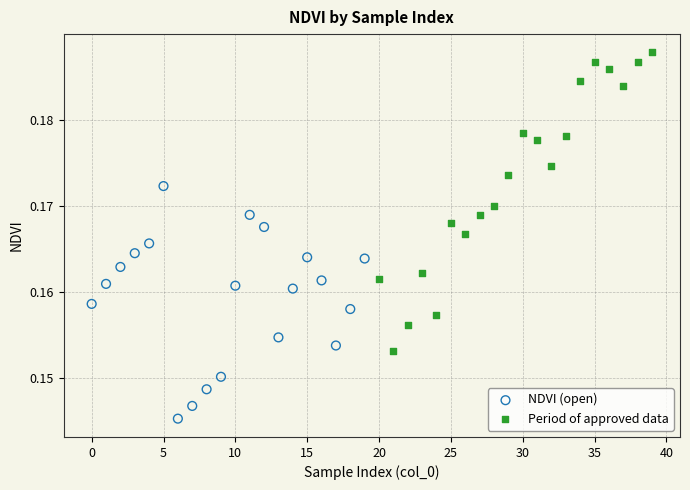

Which series contains the highest Y value?

Period of approved data